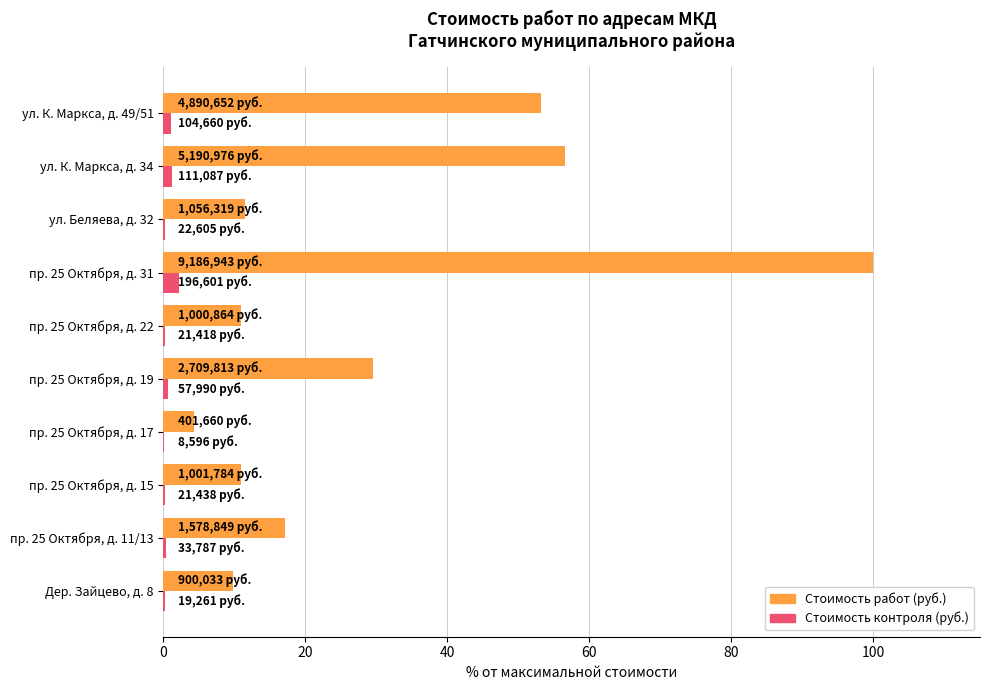

Is the value of Стоимость контроля (руб.) at пр. 25 Октября, д. 15 greater than the value of Стоимость работ (руб.) at ул. К. Маркса, д. 49/51?

No